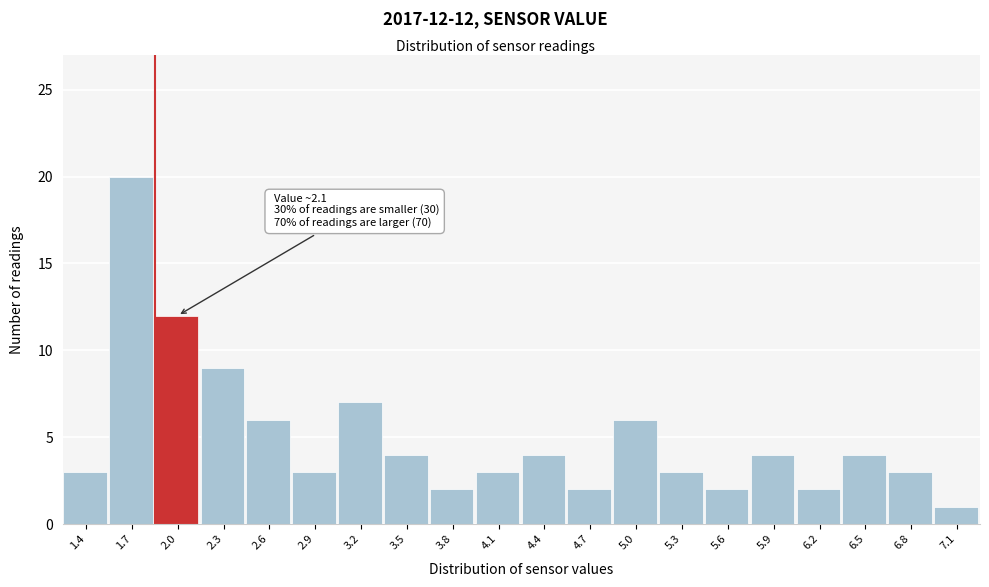

Reading right to left, what are all the values shown in this chart?

1	3	4	2	4	2	3	6	2	4	3	2	4	7	3	6	9	12	20	3